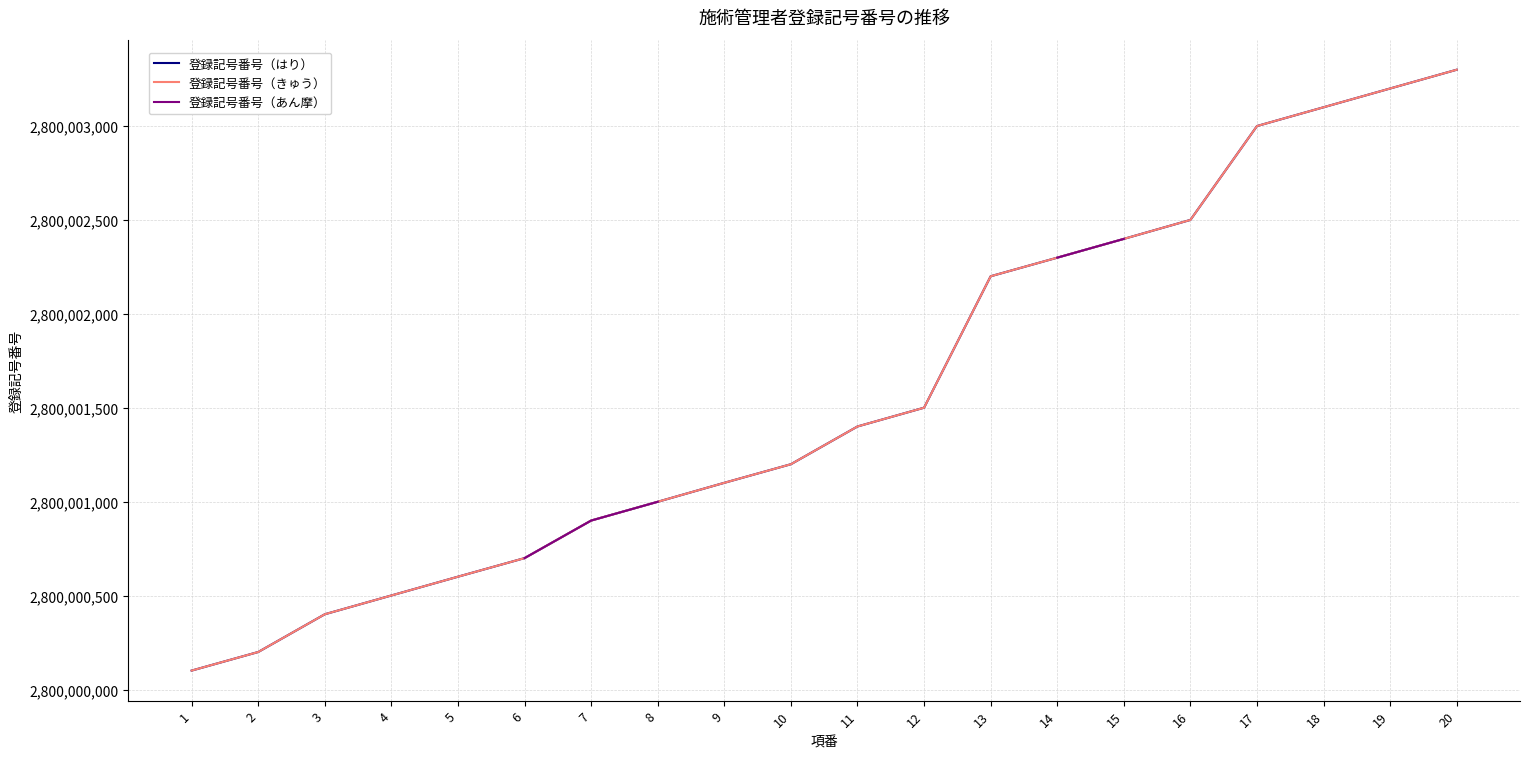

At which label does 登録記号番号（はり） reach its minimum?

1